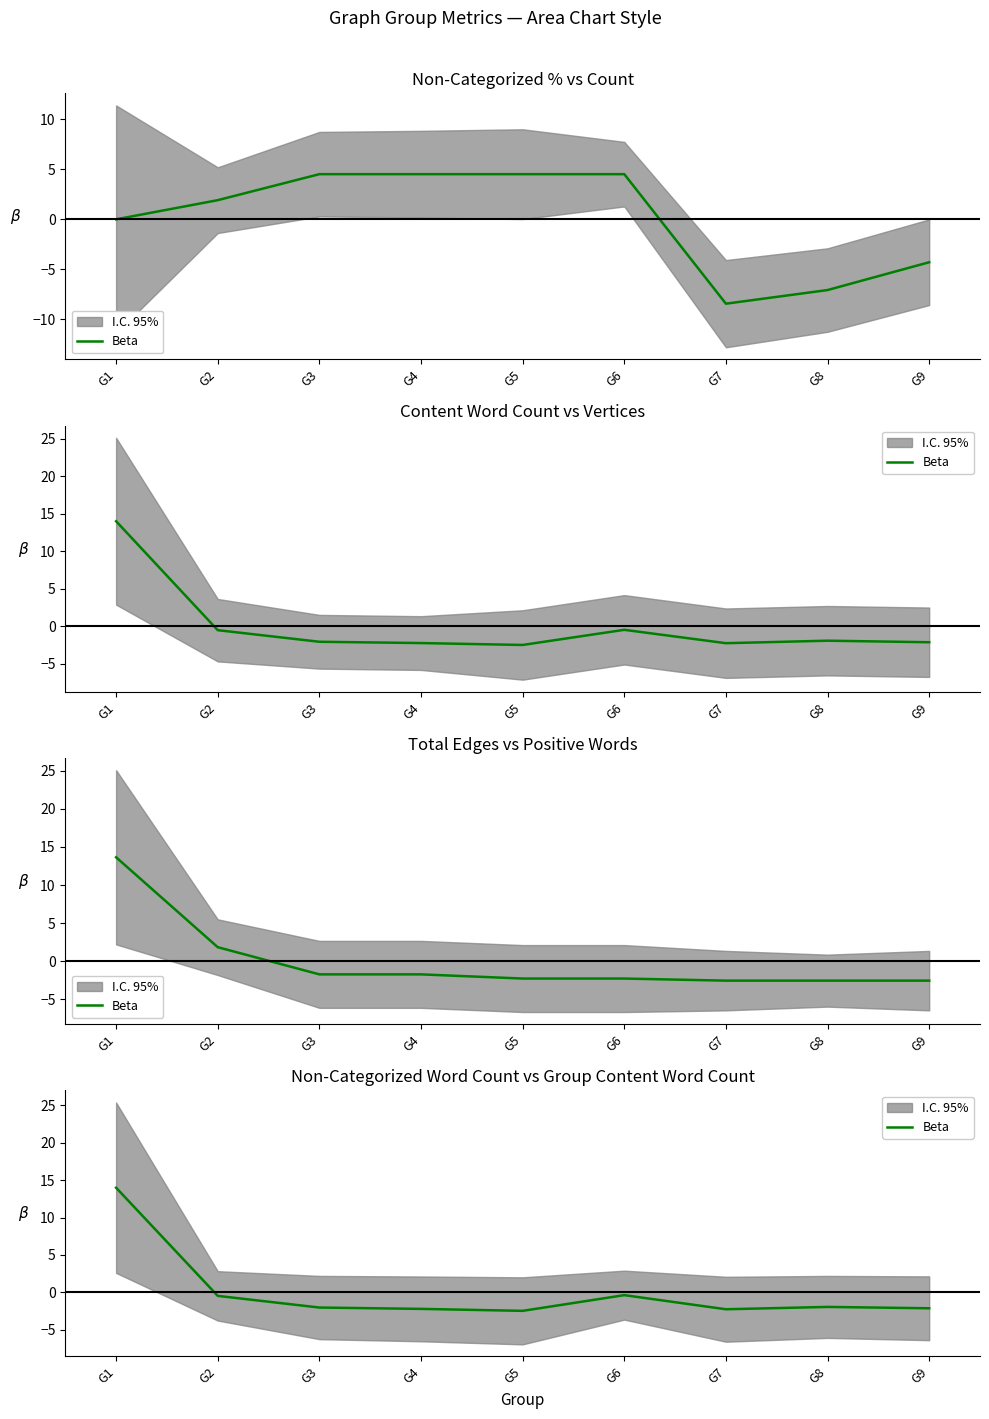

How many interior local peaks (higher than both neighbors) does the data have?

2